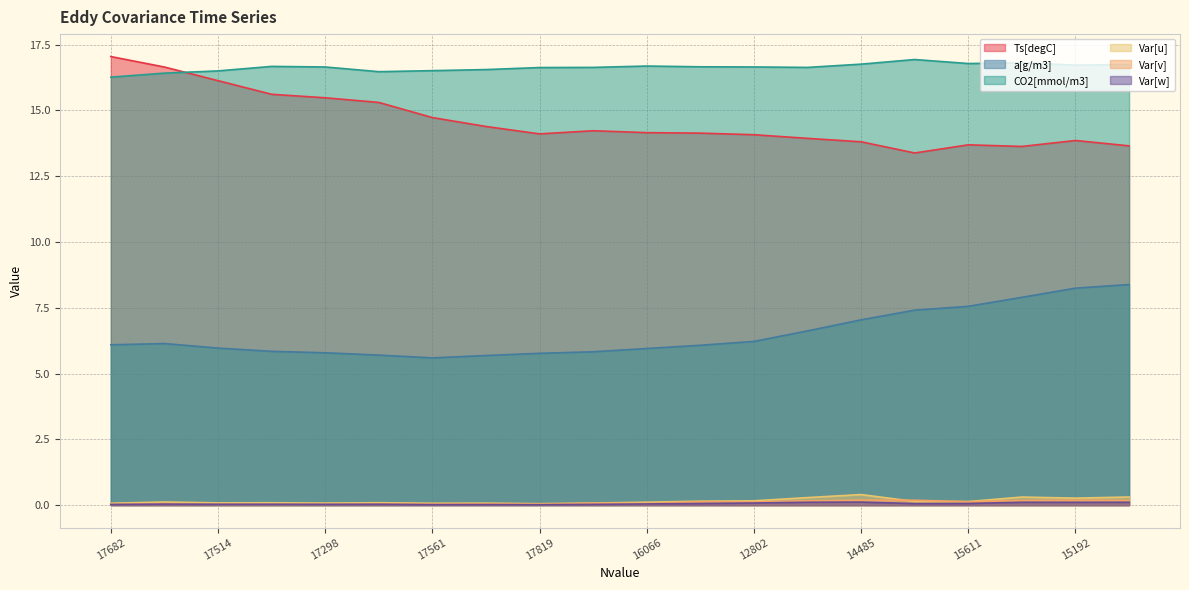

Is it true that CO2[mmol/m3] equals 4.3 at 17819?

False